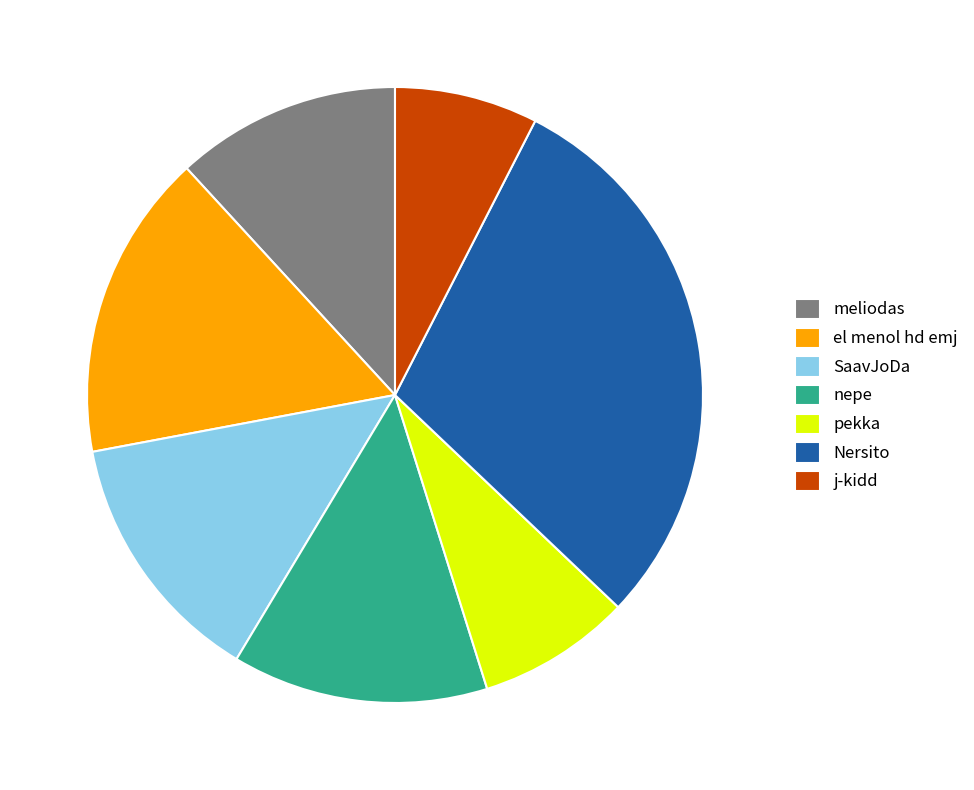

Which has a higher value, nepe or j-kidd?

nepe